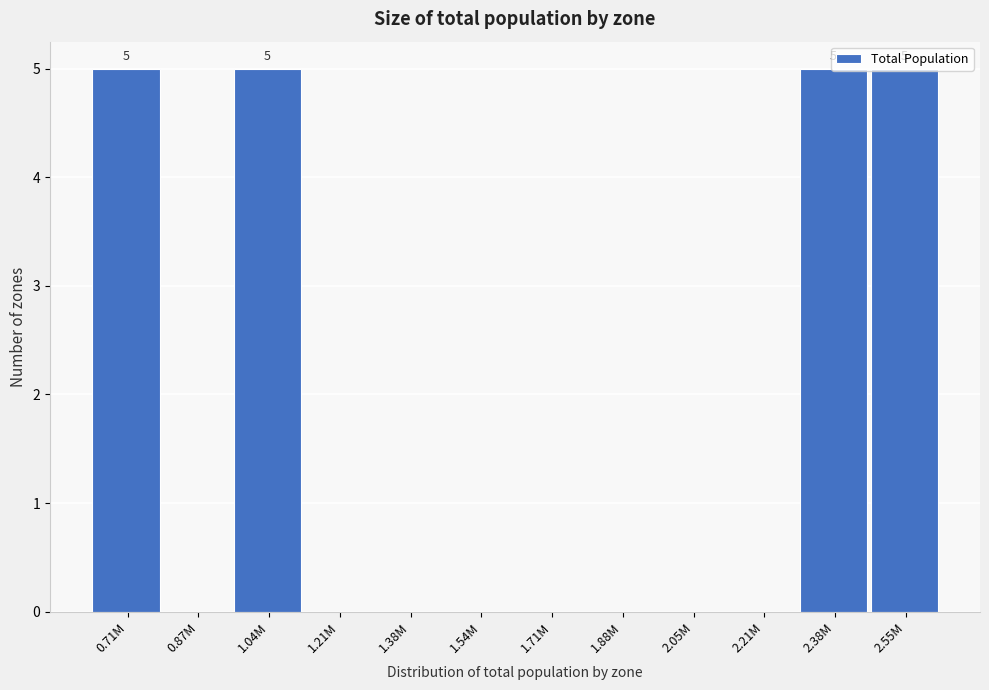

What is the change in value from 0.71M to 1.71M?

-5